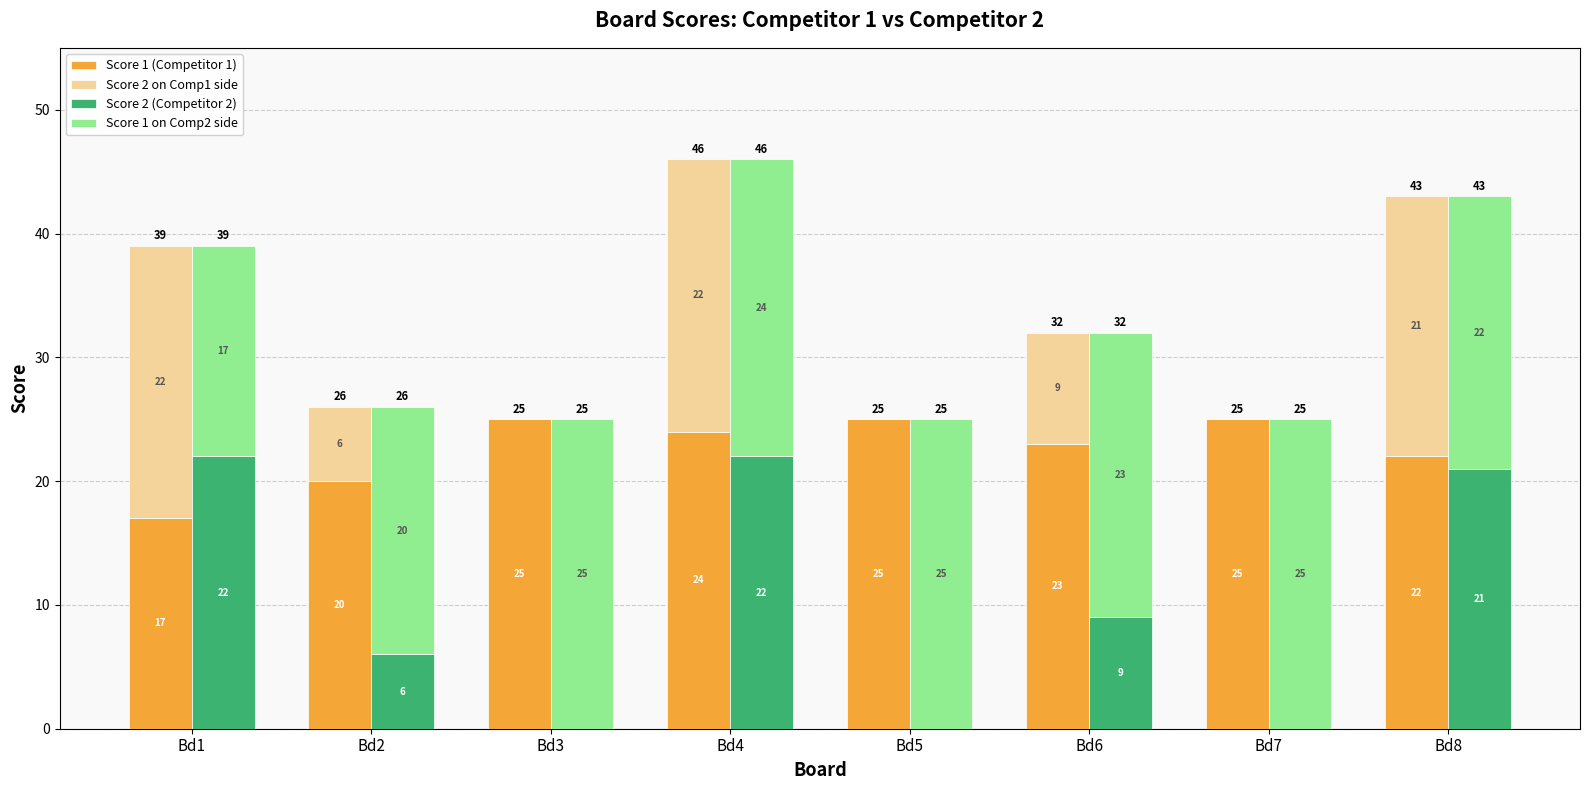

At which category is the sum across all series the highest?

Bd4